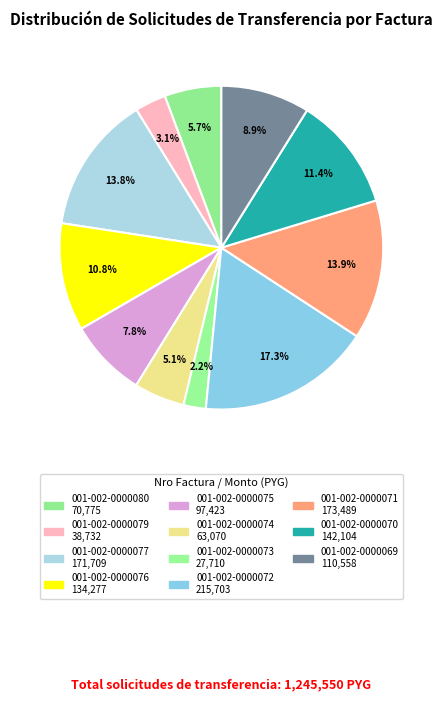

How much of the chart is everything except 001-002-0000070?

88.6%